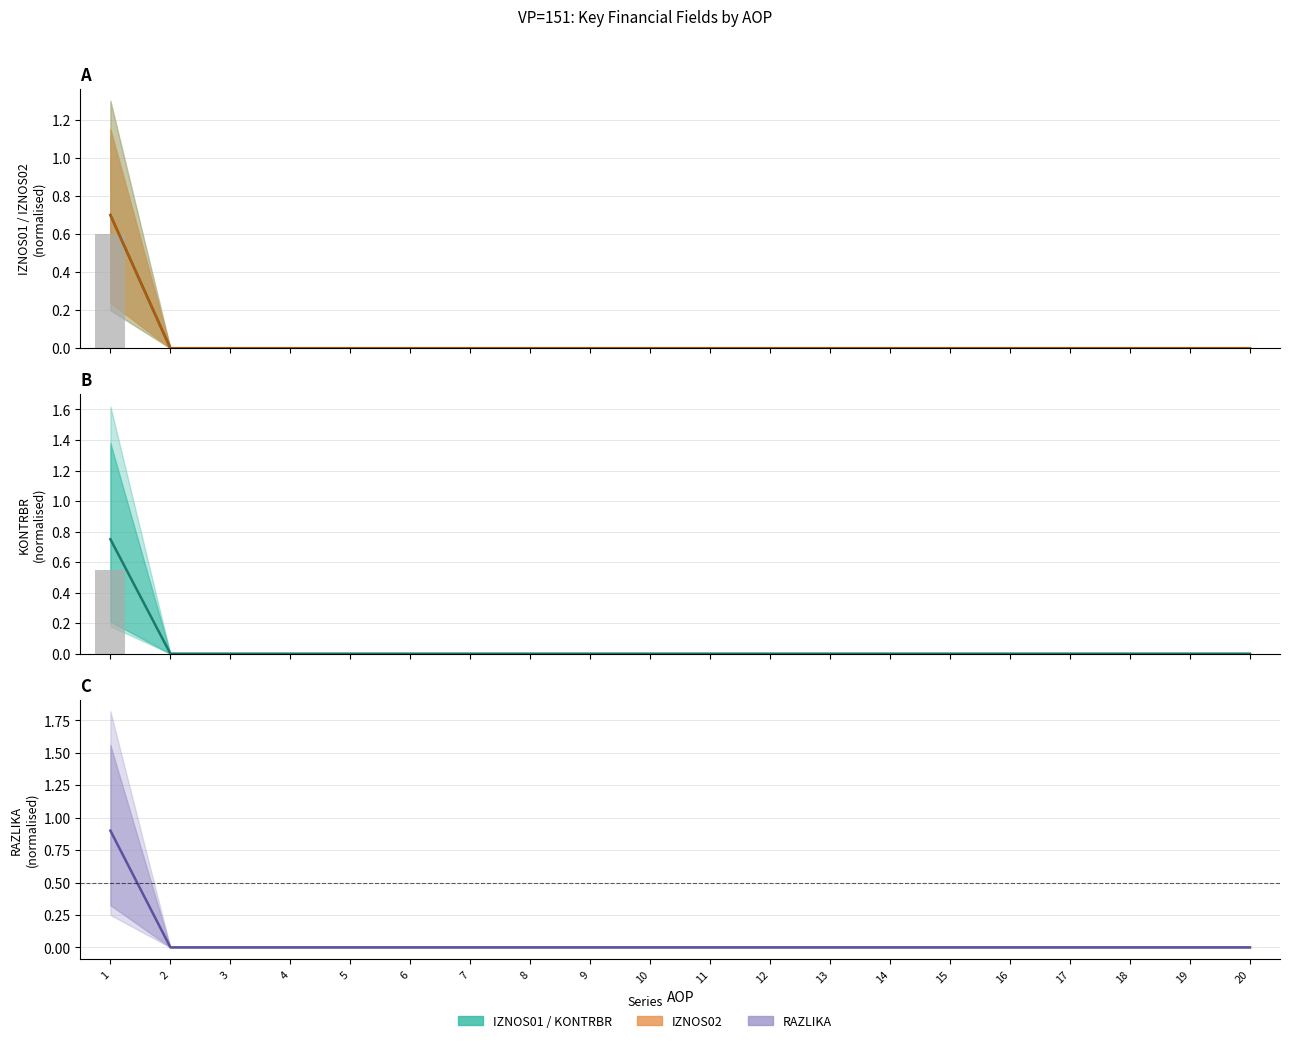

Rank the categories by RAZLIKA value from lowest to highest.

2, 3, 4, 5, 6, 7, 8, 9, 10, 11, 12, 13, 14, 15, 16, 17, 18, 19, 20, 1